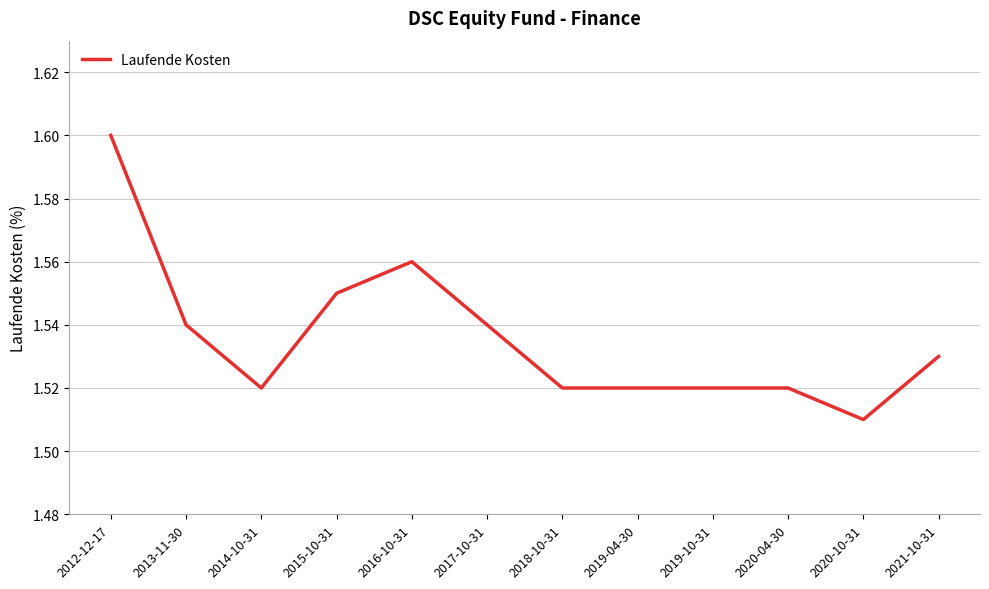

At which category does the chart reach its minimum across all series?

2020-10-31